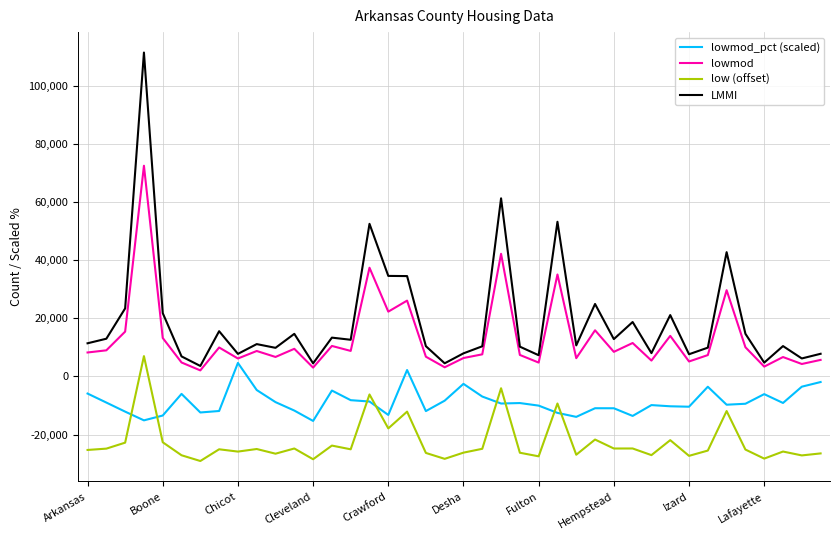

True or false: lowmod and lowmod_pct (scaled) intersect in this chart.

False